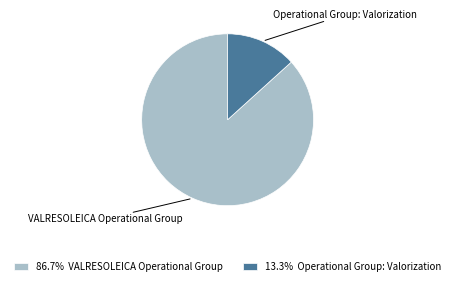

How many slices are in this pie chart?

2